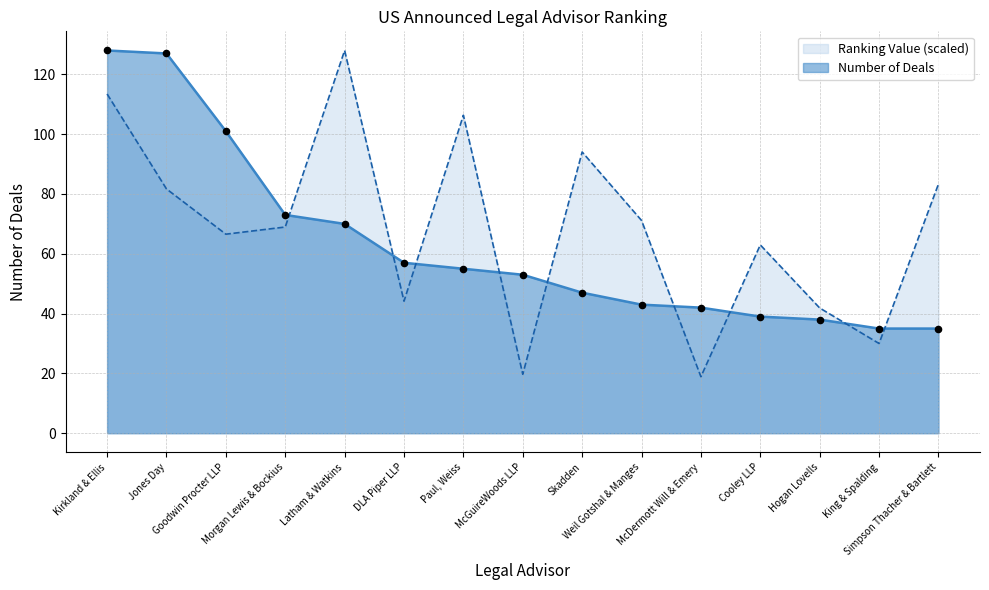

Which series contains the highest Y value?

Number of Deals